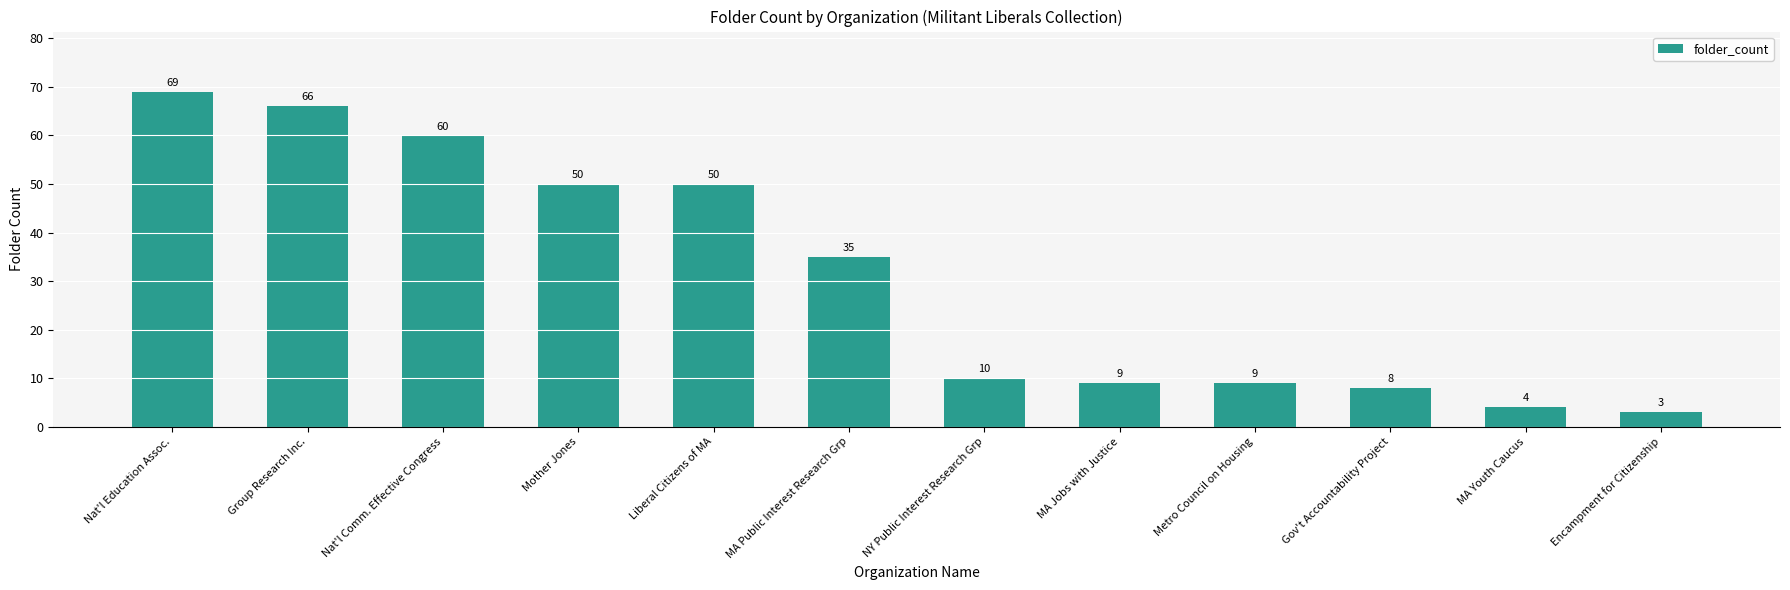

What is the value of the 1st bar from the left?

69